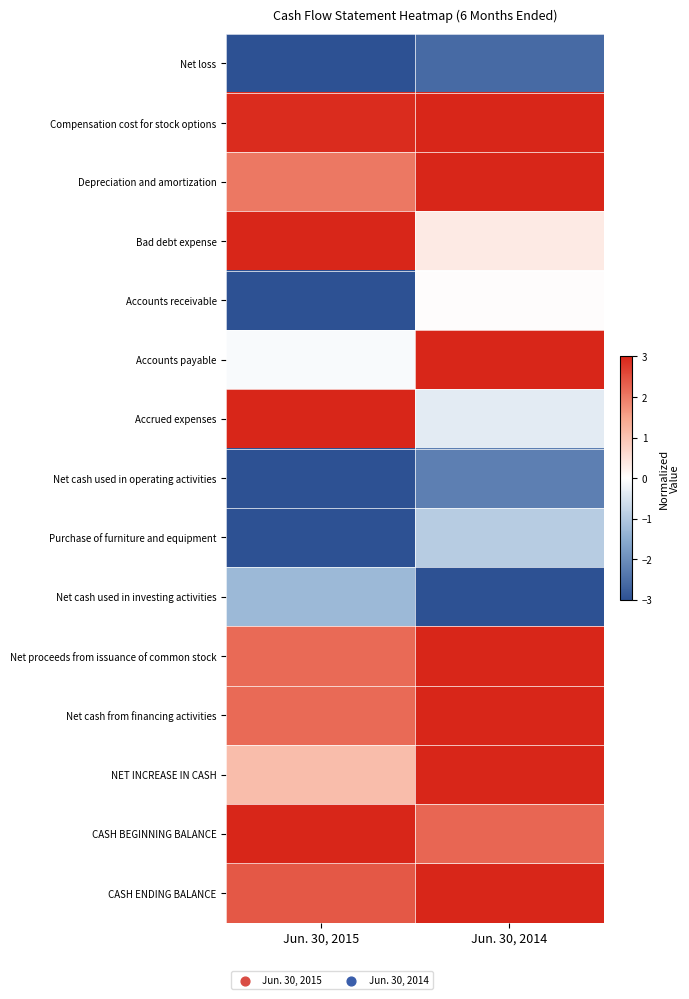

What is the spread (max minus min) of values at Jun. 30, 2015?

6.0